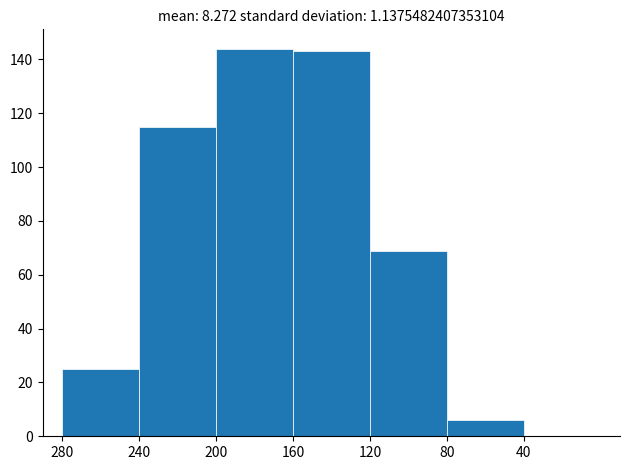

Reading left to right, extract all data points from this chart.

280=25	240=115	200=144	160=143	120=69	80=6	40=0